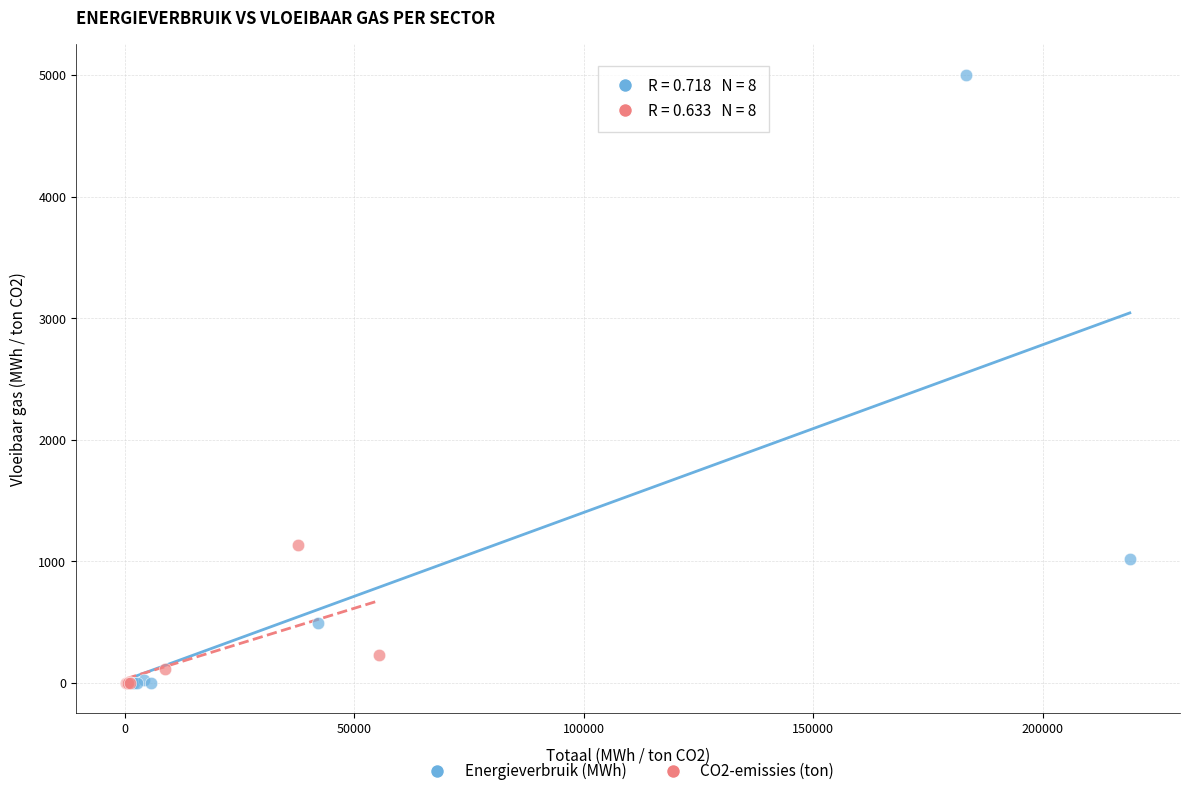

Which series reaches the maximum Y coordinate?

Energieverbruik (MWh)